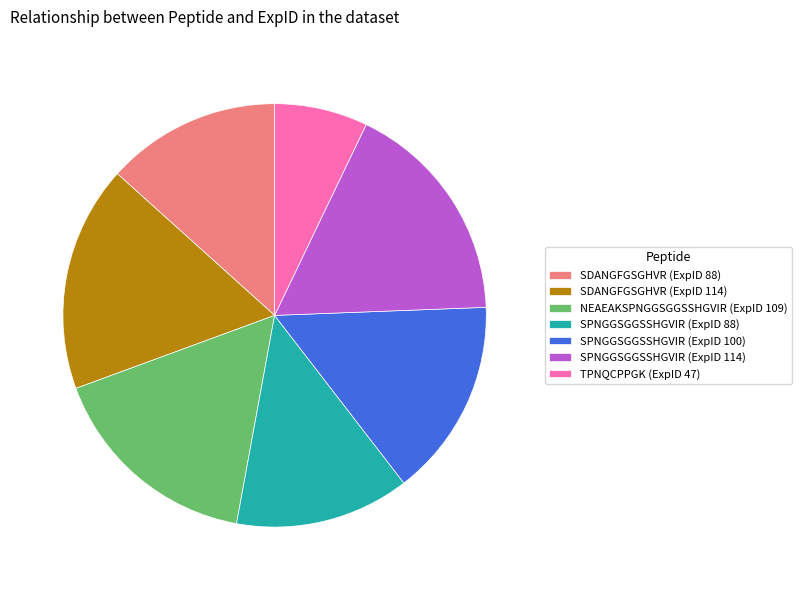

What is the ratio of the value at SDANGFGSGHVR (ExpID 88) to the value at SPNGGSGGSSHGVIR (ExpID 100)?

0.9